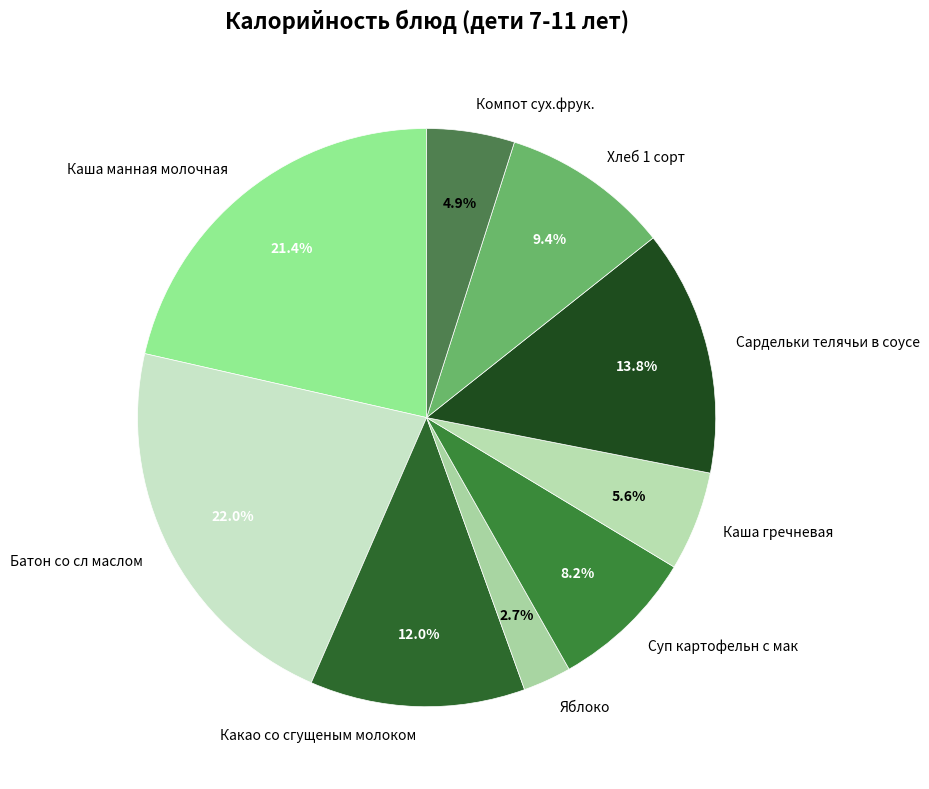

Which category has the biggest portion of the pie?

Батон со сл маслом